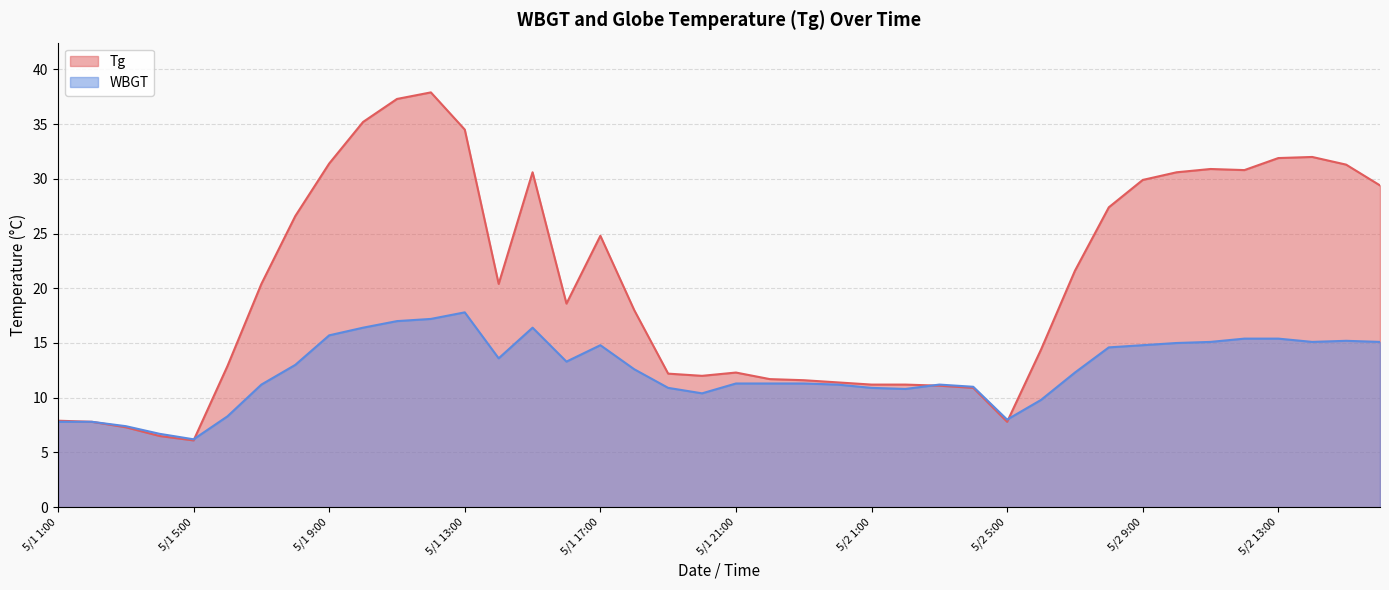

What is the sum of the WBGT values at 5/2 10:00 and 5/1 2:00?

22.8